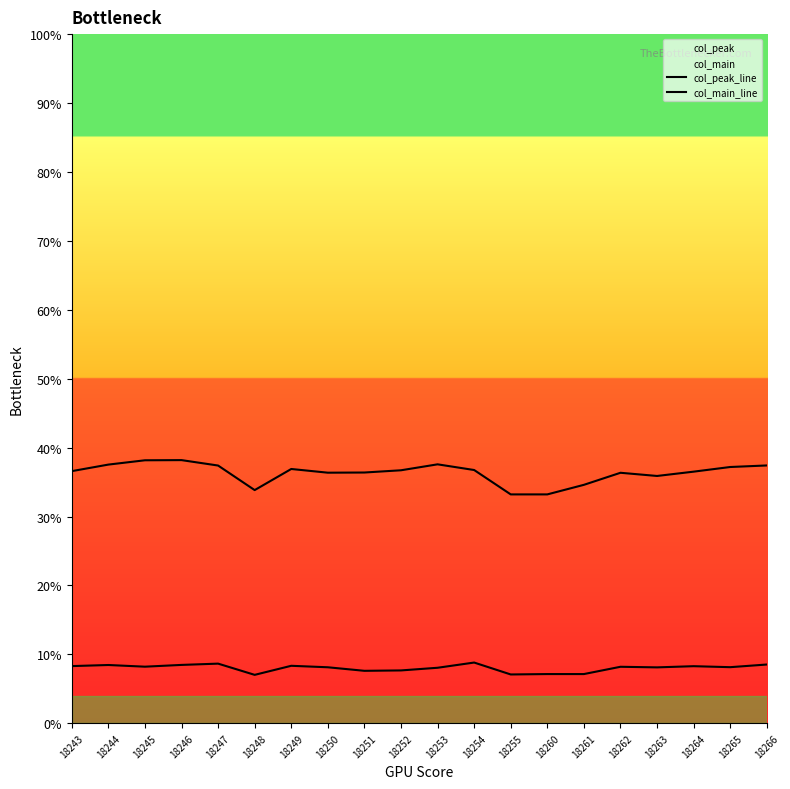

What is the difference between the maximum and second lowest values in the col_peak_line series?

1.7